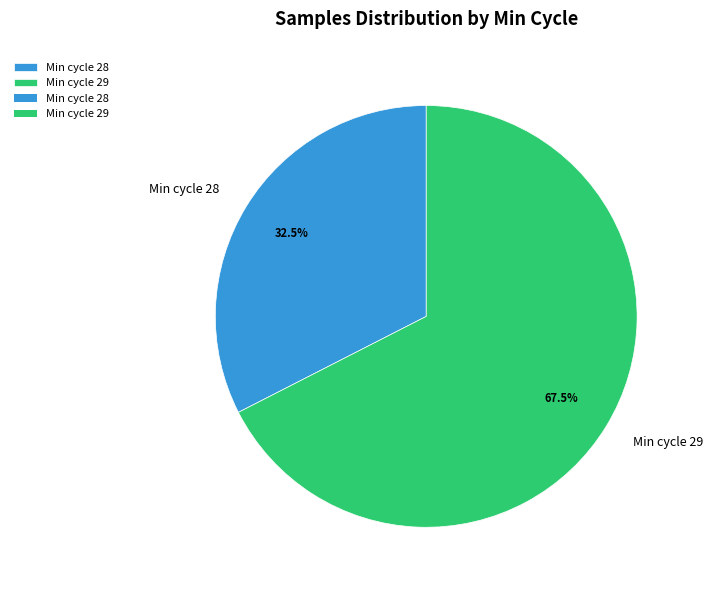

Rank the categories by value from highest to lowest.

Min cycle 29, Min cycle 28